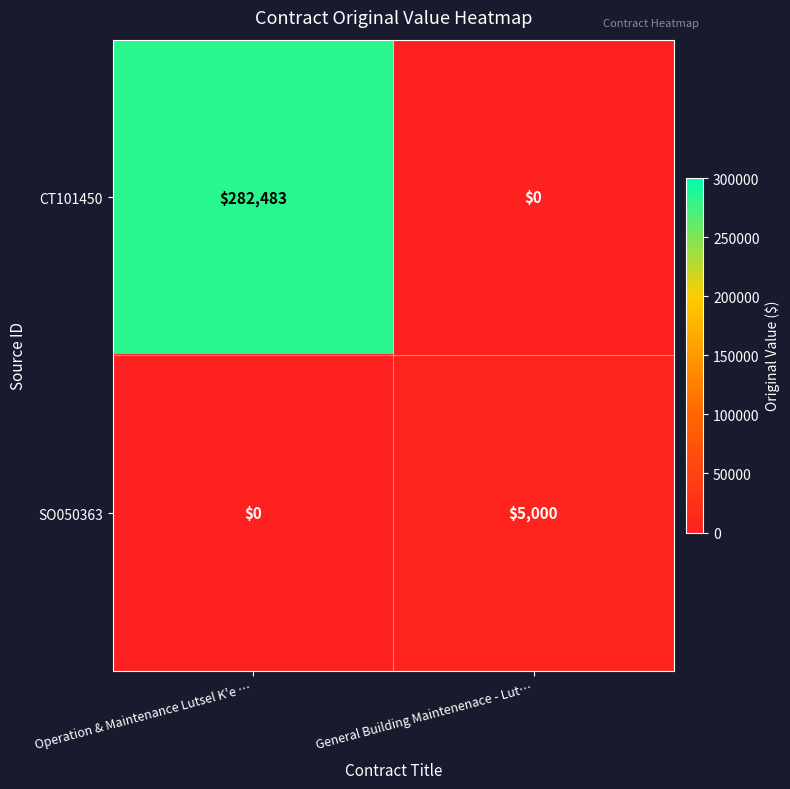

Between Operation & Maintenance Lutsel K'e … and General Building Maintenenace - Lut…, which series saw the biggest shift?

CT101450